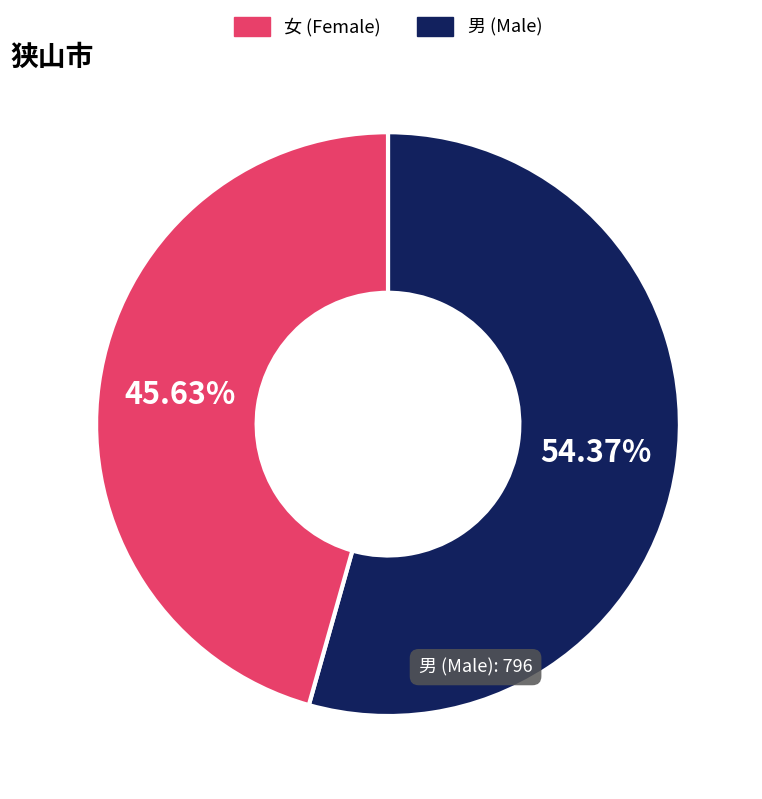

Is there a majority slice in this chart?

Yes